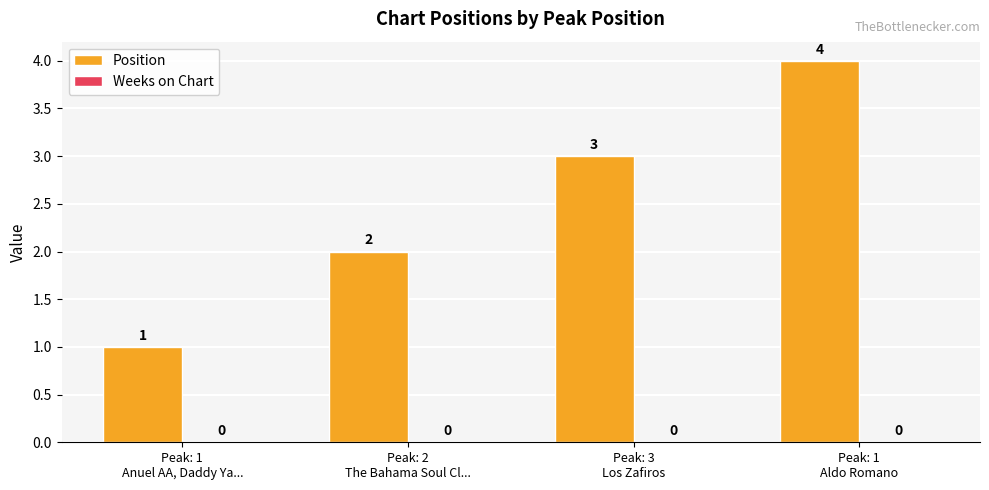

What is the value of the 4th bar from the left?

4